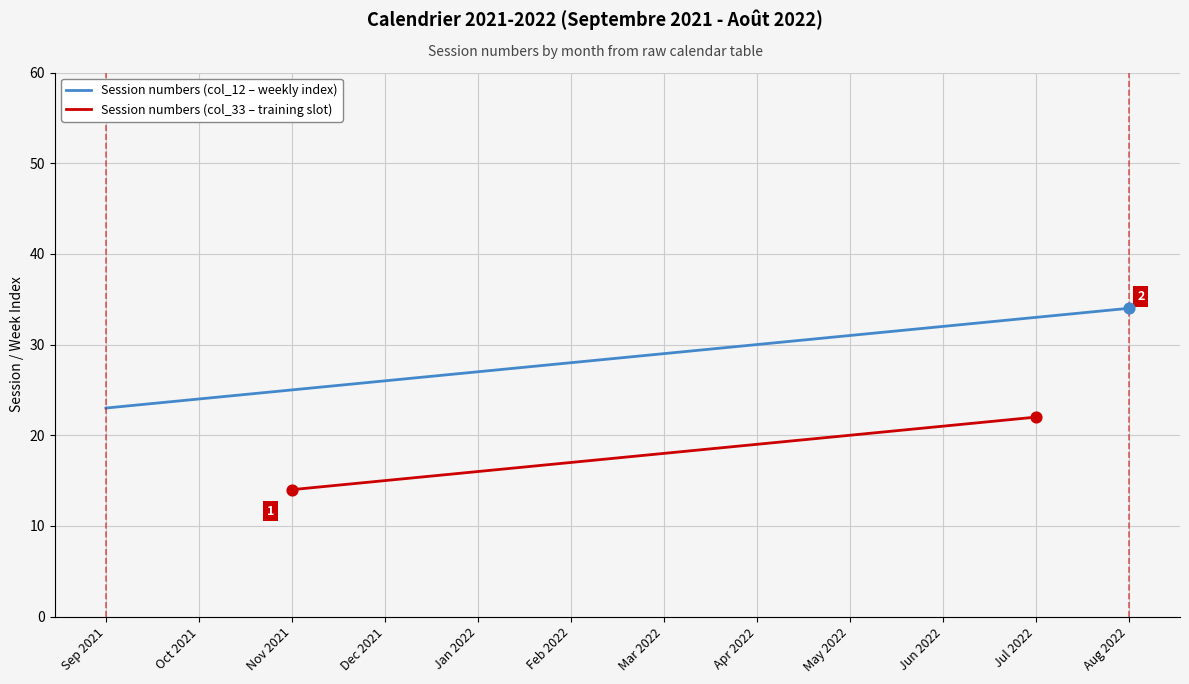

Which series reaches the maximum Y coordinate?

Session numbers (col_12 – weekly index)